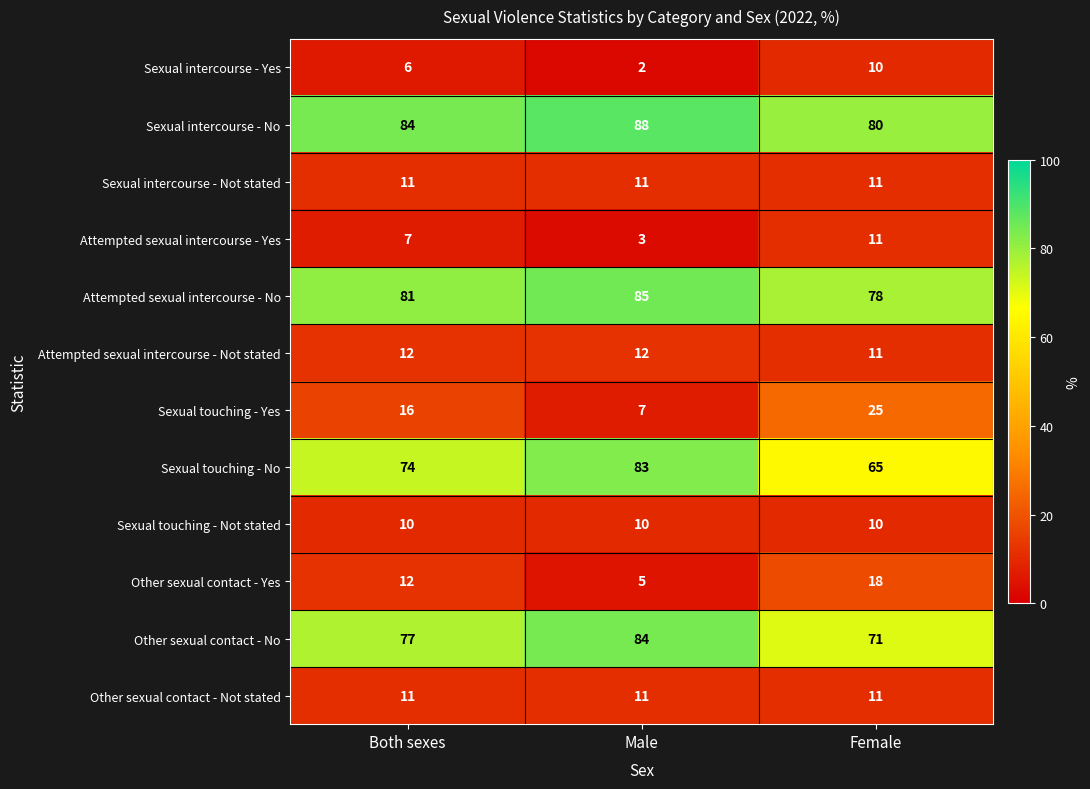

Is it true that Attempted sexual intercourse - Not stated equals 21 at Both sexes?

False